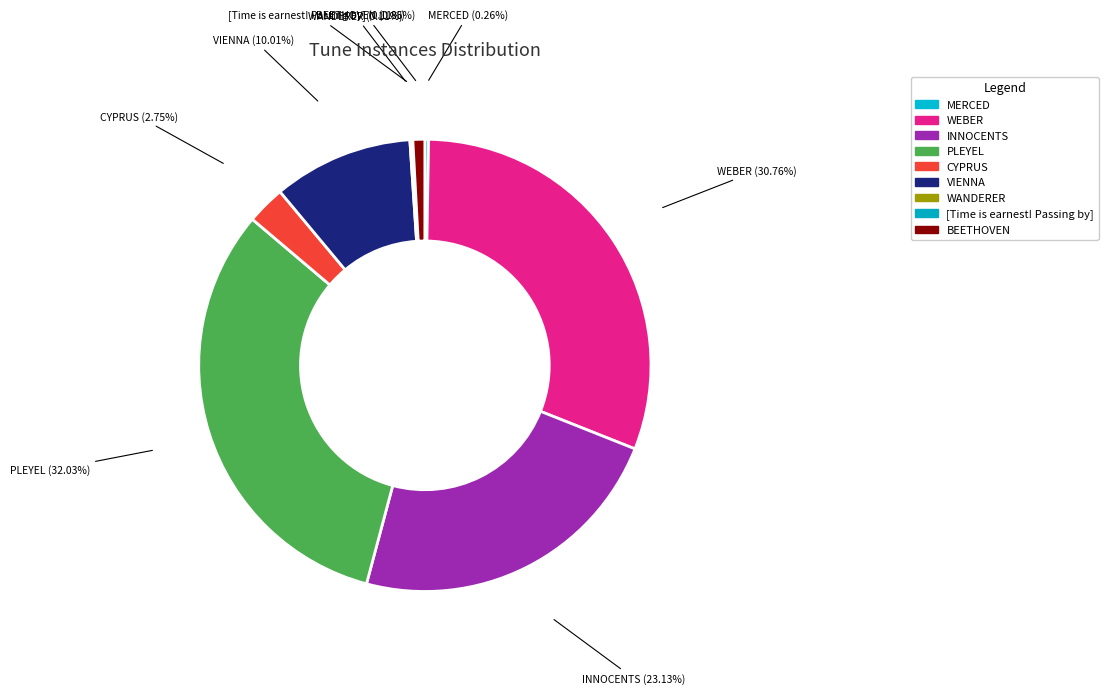

To the nearest percent, what portion does PLEYEL represent?

32%